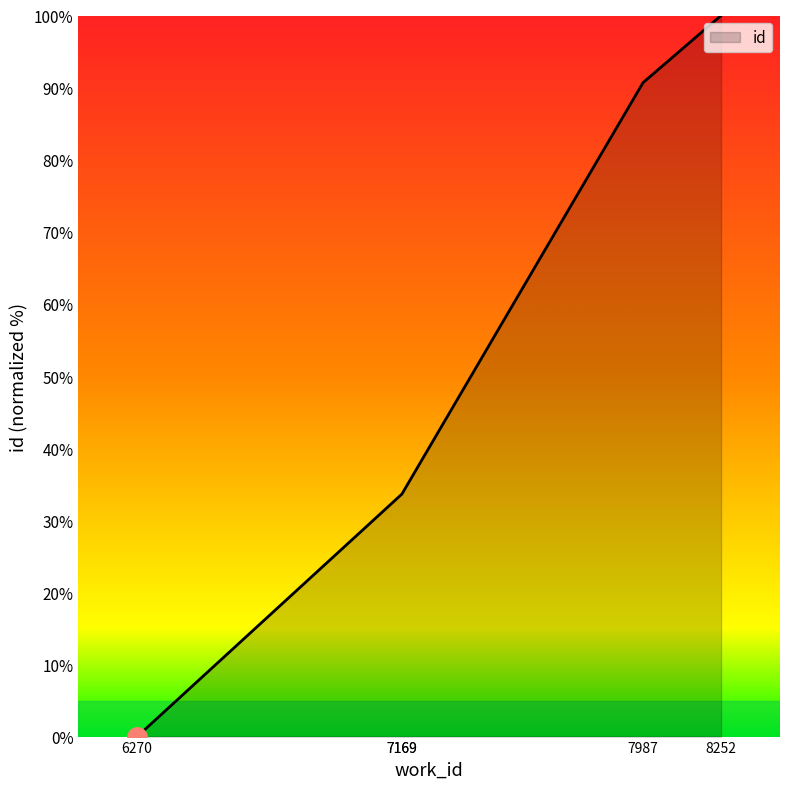

Count the number of data series in this chart.

1